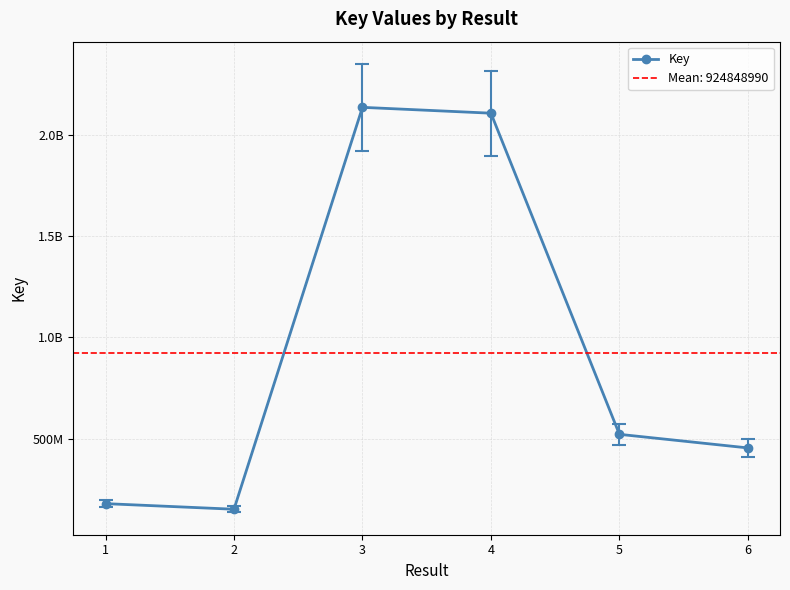

Which category has the highest value across all series?

3